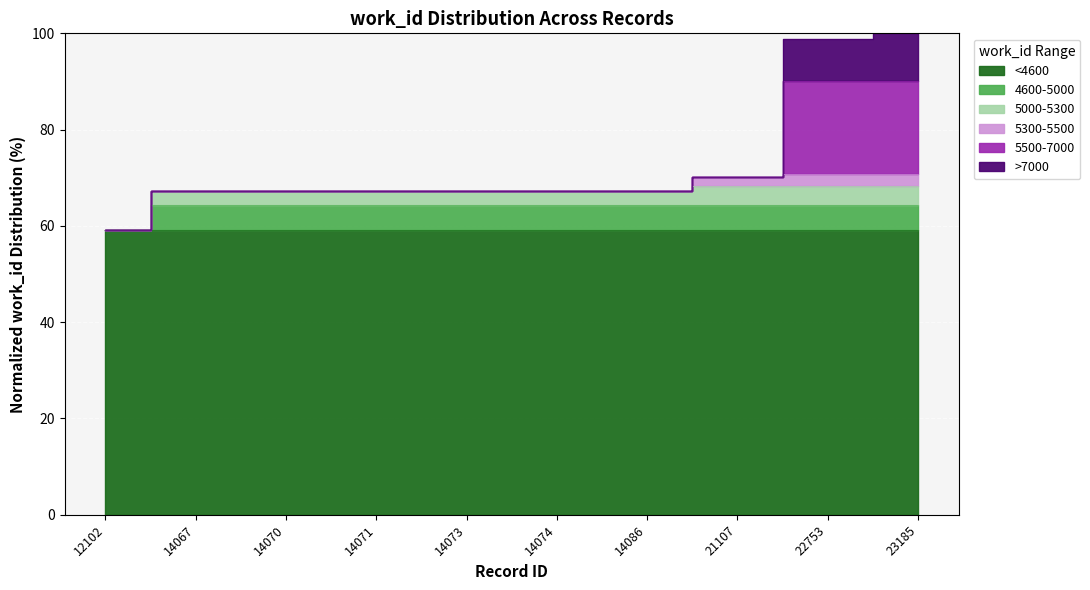

Approximately how many times larger is the value at 14086 compared to 14073?

1.0